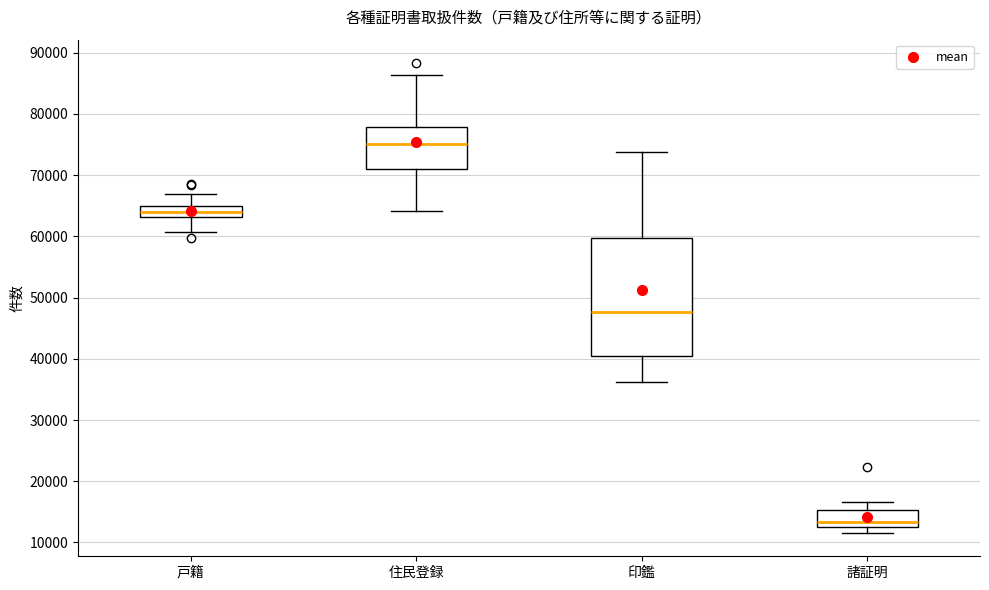

Reading left to right, transcribe this box plot: for each box, give where its median line is, the range the box spans, and where its two whiskers end, as read against the y-axis. The values are not printed on the chart, so give them approximately, as read against the axis.

戸籍: median 64000, box 63000 to 65000, whiskers 61000 to 67000
住民登録: median 75000, box 71000 to 78000, whiskers 64000 to 86000
印鑑: median 48000, box 41000 to 60000, whiskers 36000 to 74000
諸証明: median 13000 (just above the box's lower edge), box 13000 to 15000, whiskers 12000 to 17000